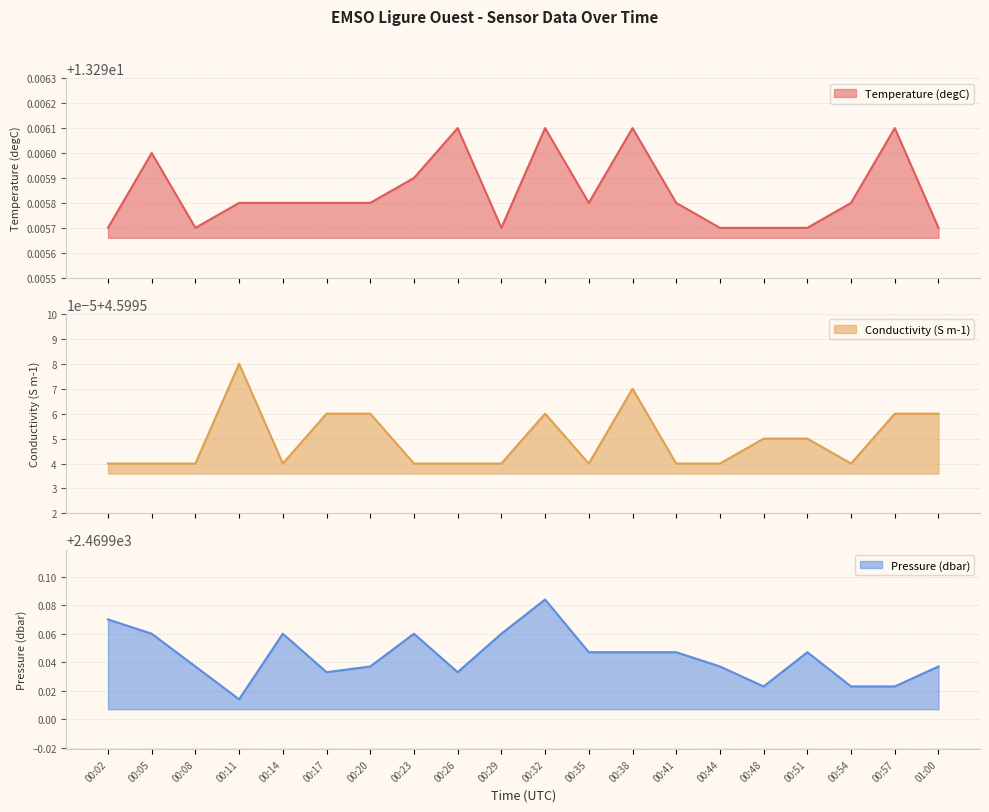

True or false: Conductivity (S m-1) and Temperature (degC) intersect in this chart.

False